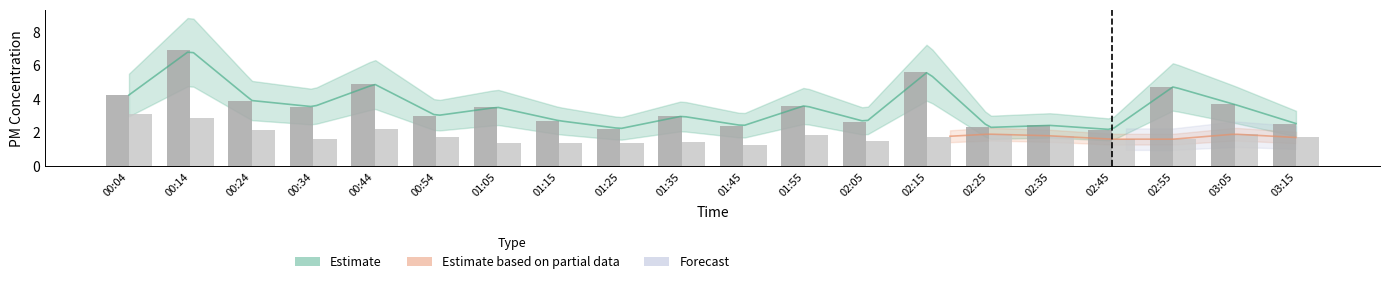

What is the value of the SDS_P1 bar at the 9th from the left?

2.2